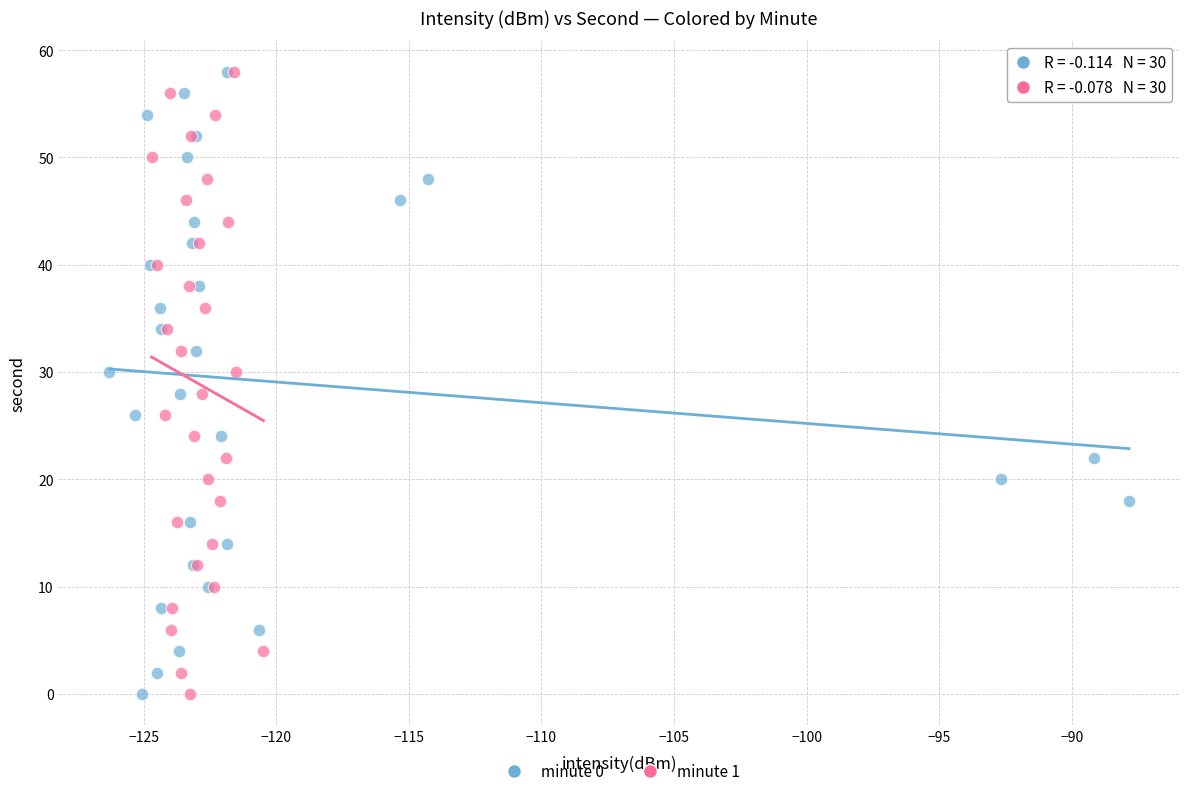

What are all the series names shown in the legend?

minute 0, minute 1